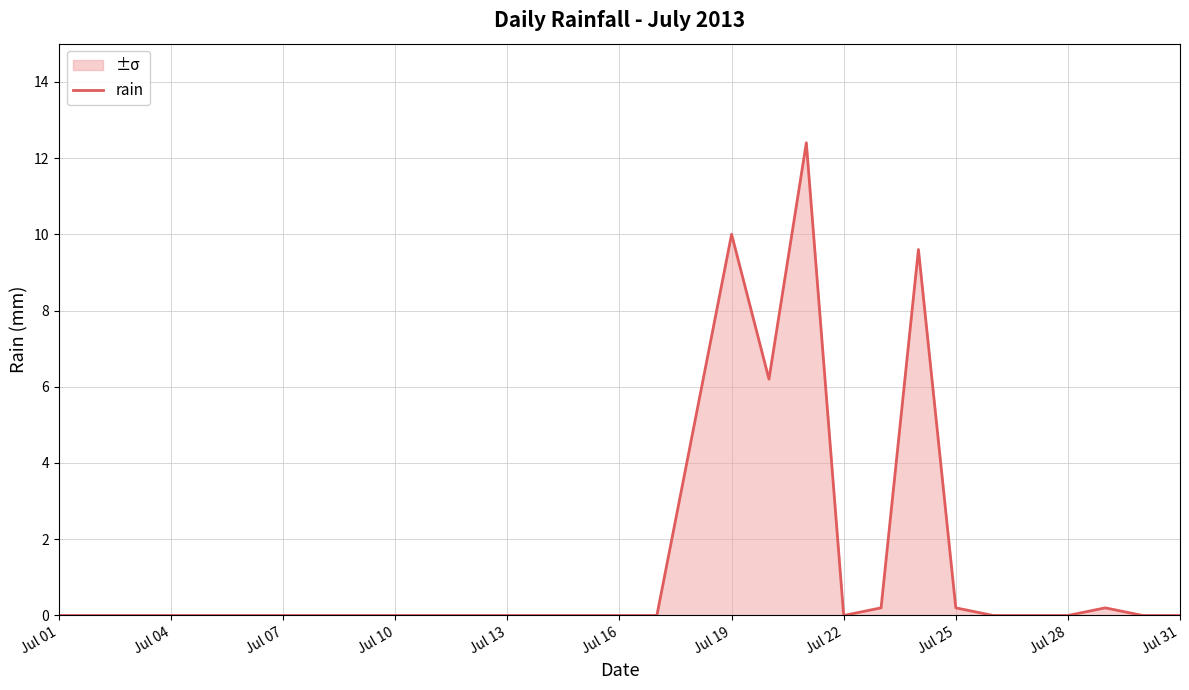

How many lines are shown in the chart?

1